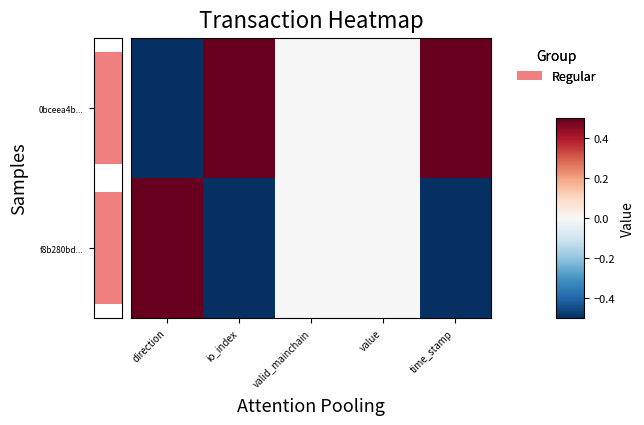

What is the sum of all f8b280bd... values?

-0.5